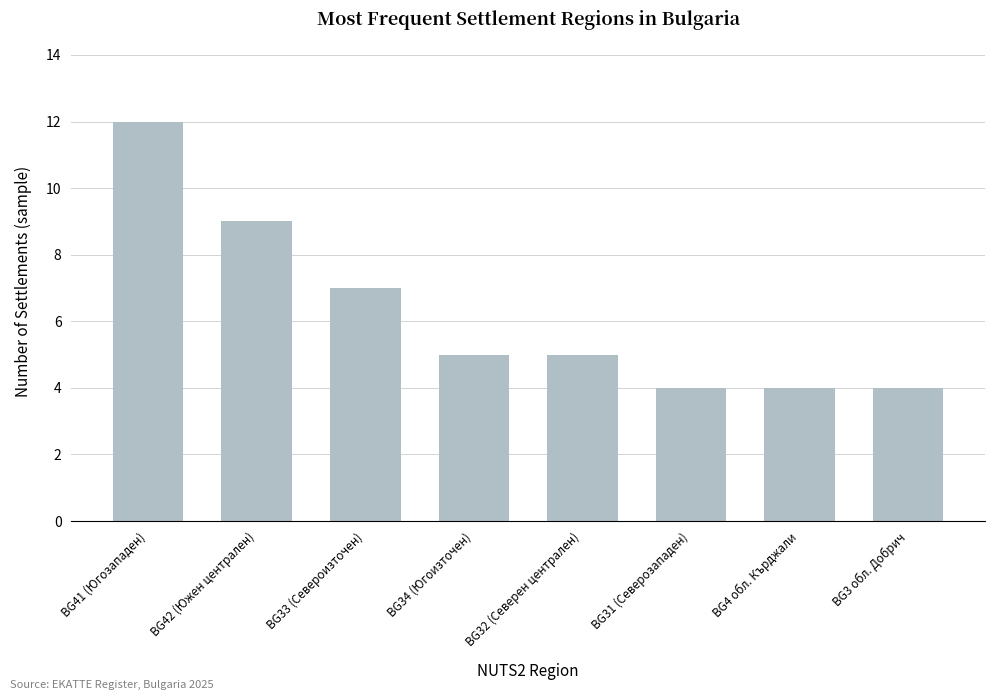

Count the number of data series in this chart.

1